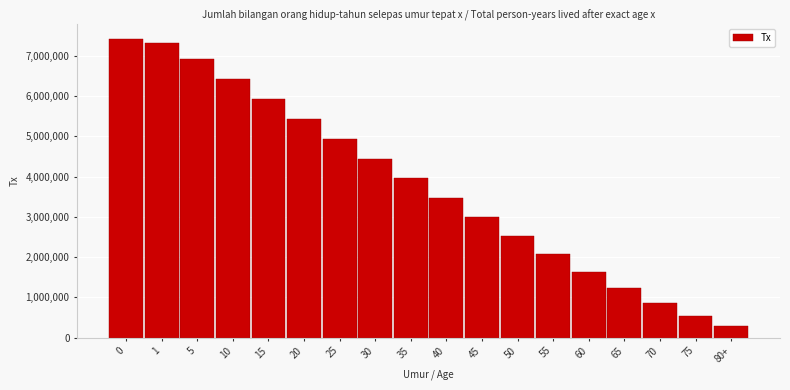

Reading right to left, list all the values displayed in this chart.

289648	546623	864476	1231411	1637252	2071949	2527305	2996183	3473820	3957029	4444038	4933783	5425683	5919439	6414422	6909986	7306843	7406195